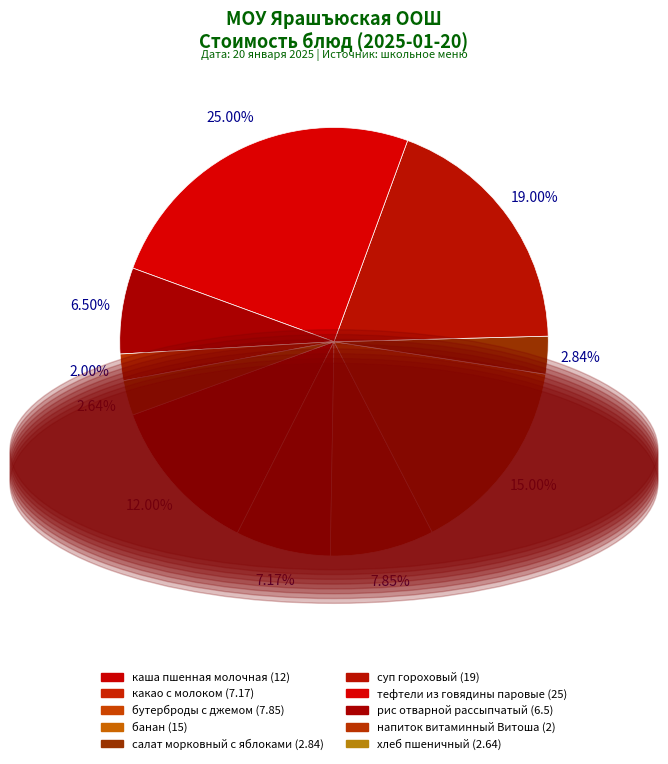

What is the change in value from каша пшенная молочная to рис отварной рассыпчатый?

-5.5